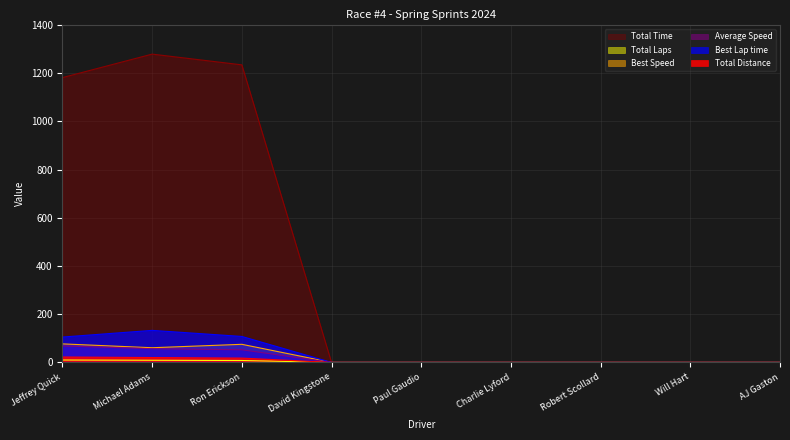

At which label is Best Lap time closest to 66?

Jeffrey Quick